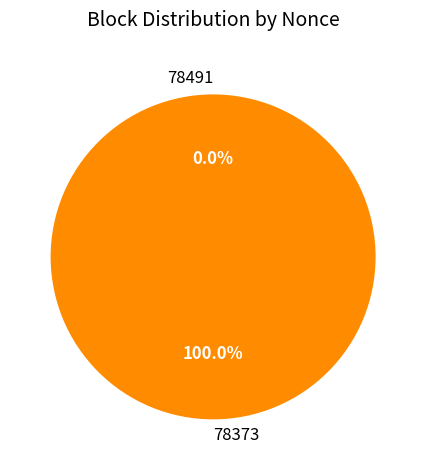

Which category has the smallest portion of the pie?

78491